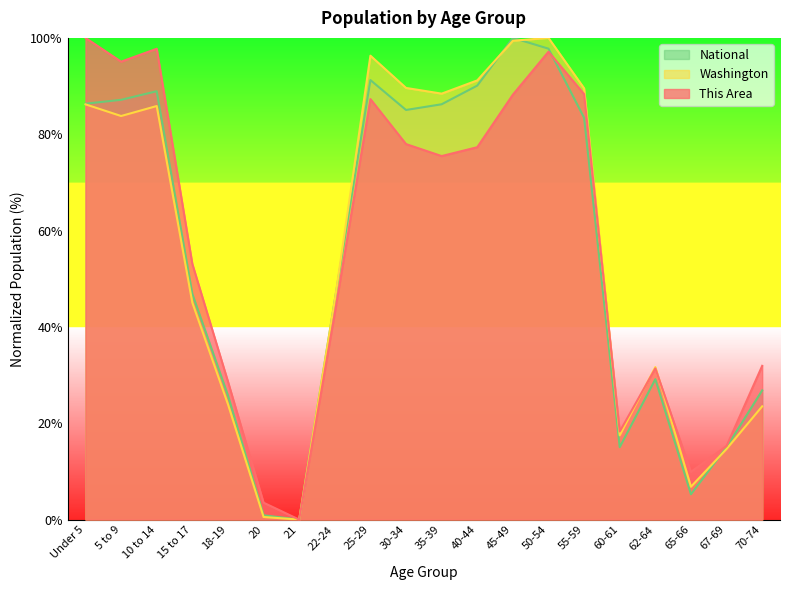

How many positive values does the National series have?

19